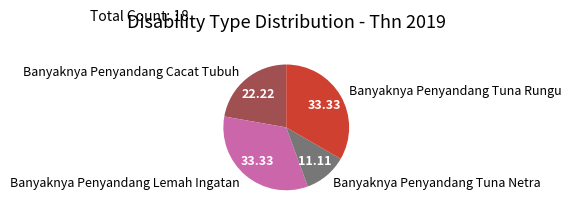

Does any single category account for the majority?

No